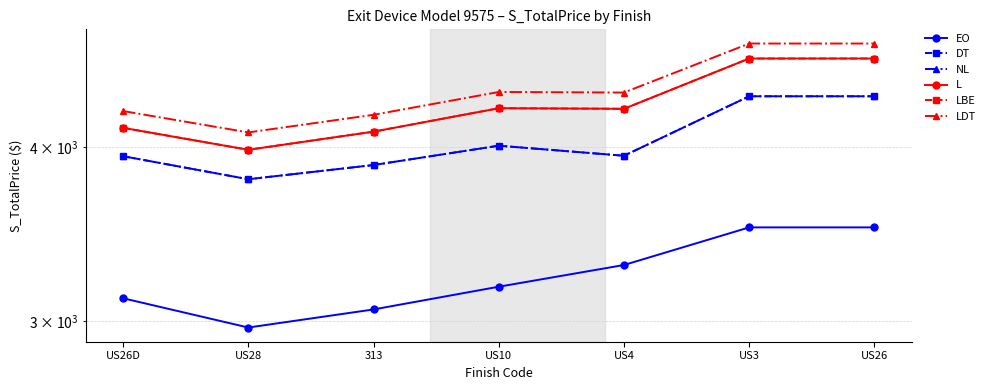

Which series has the largest total across all categories?

LDT